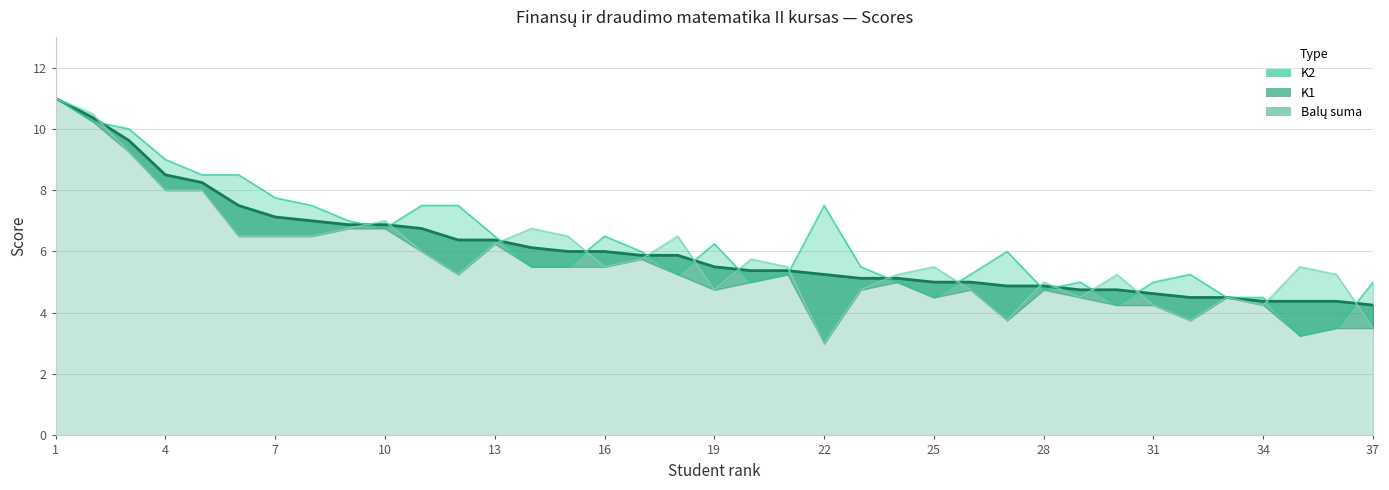

Does the chart have visible grid lines?

Yes